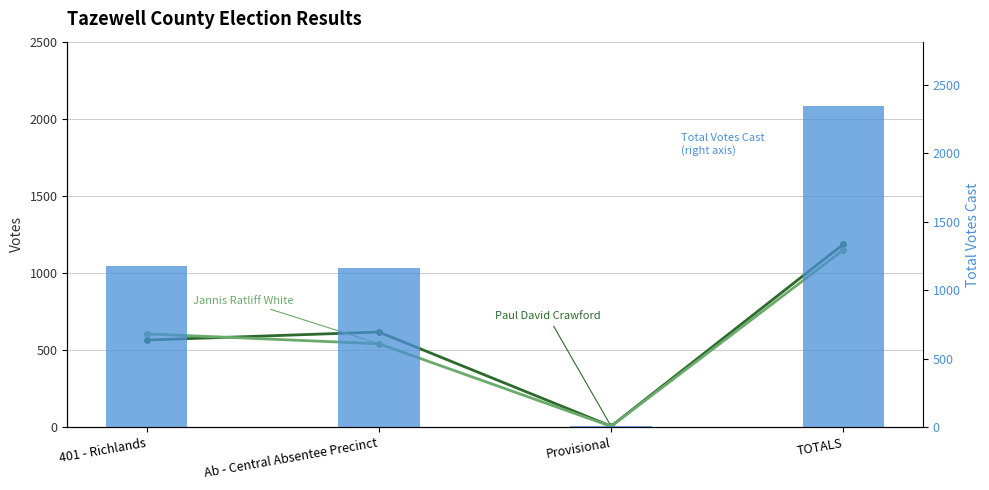

List the labels in order of Paul David Crawford value, smallest first.

Provisional, 401 - Richlands, Ab - Central Absentee Precinct, TOTALS